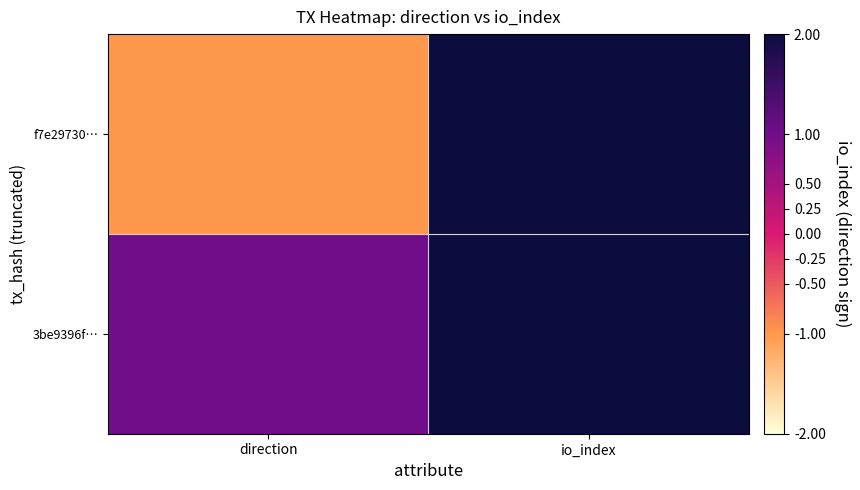

Reading left to right, list all the values displayed in this chart.

f7e29730…: direction=-1	io_index=498
3be9396f…: direction=1	io_index=30